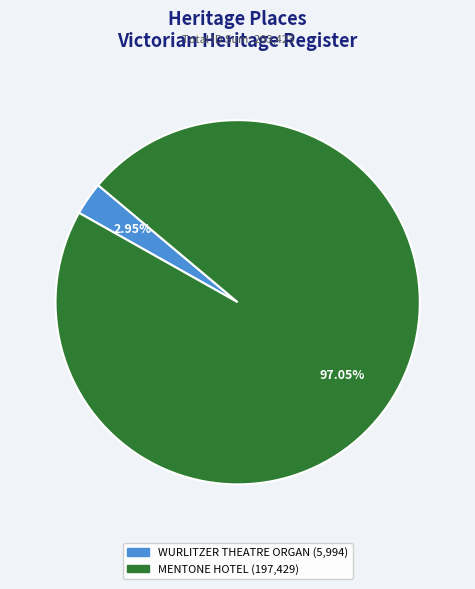

What is the smallest slice in the pie chart?

WURLITZER THEATRE ORGAN